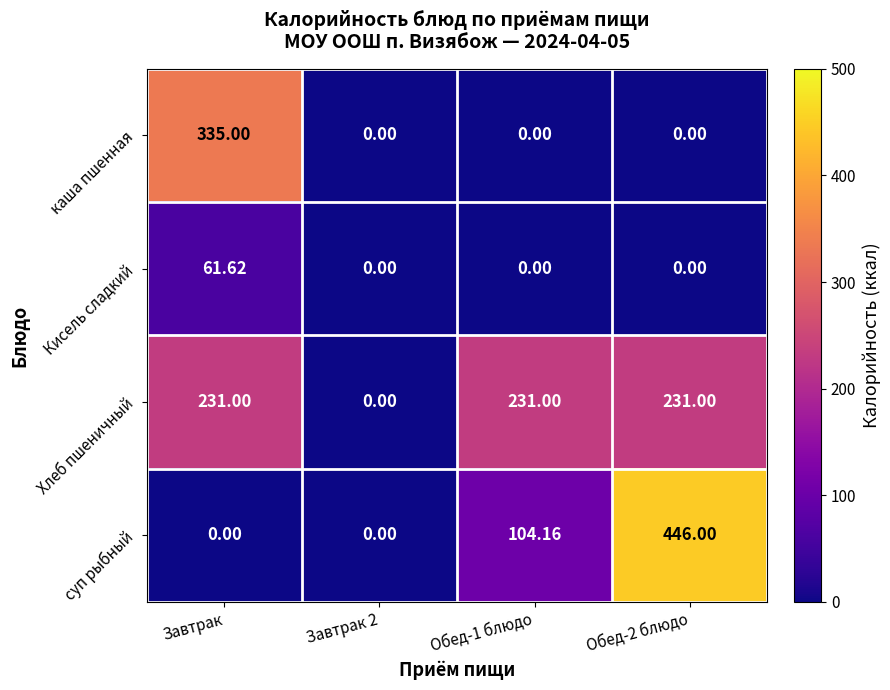

How many distinct data groups are displayed?

4